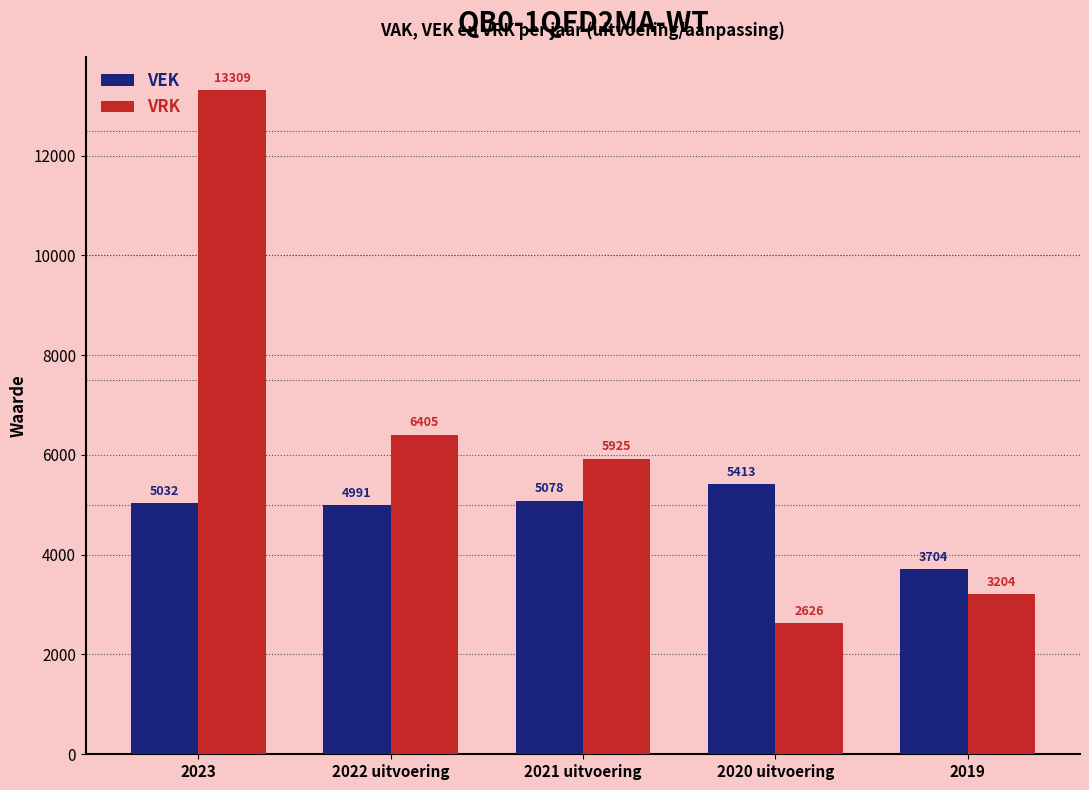

Count the number of categories in the chart.

5